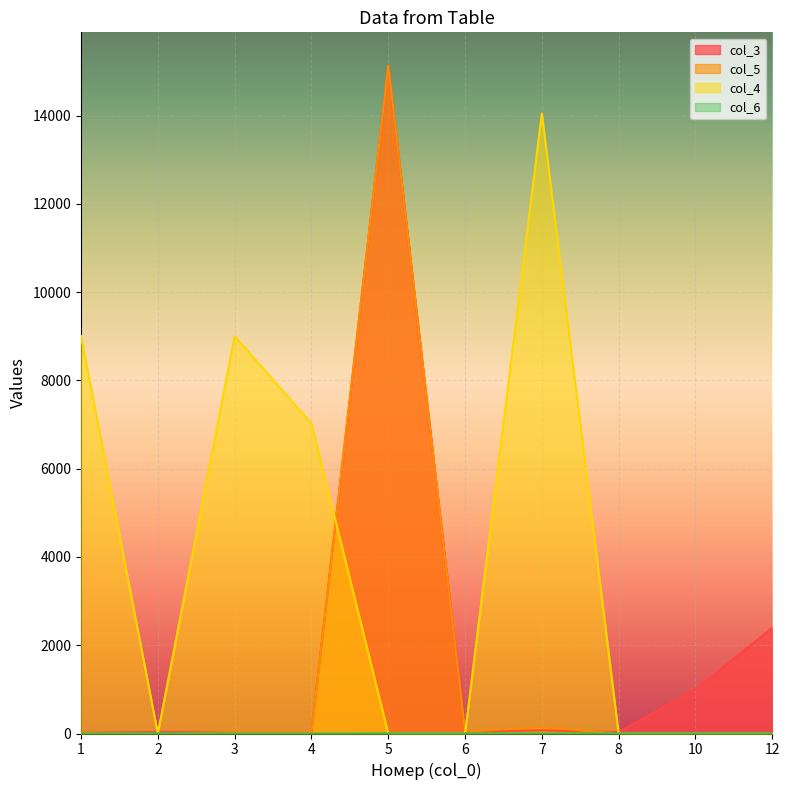

What is the difference between the second highest and second lowest values in the col_6 series?

3.0